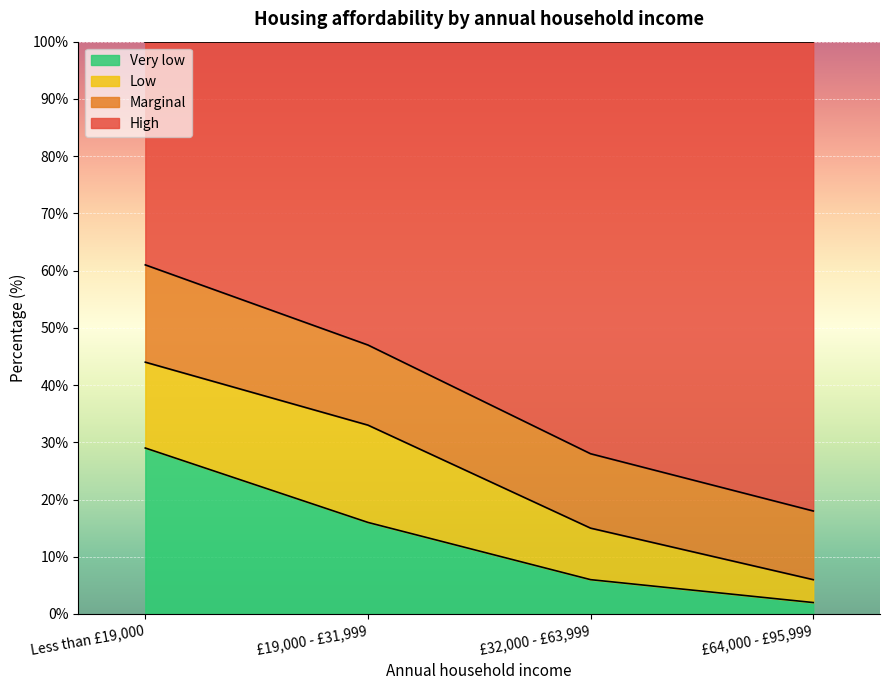

What are all the series names shown in the legend?

Very low, Low, Marginal, High